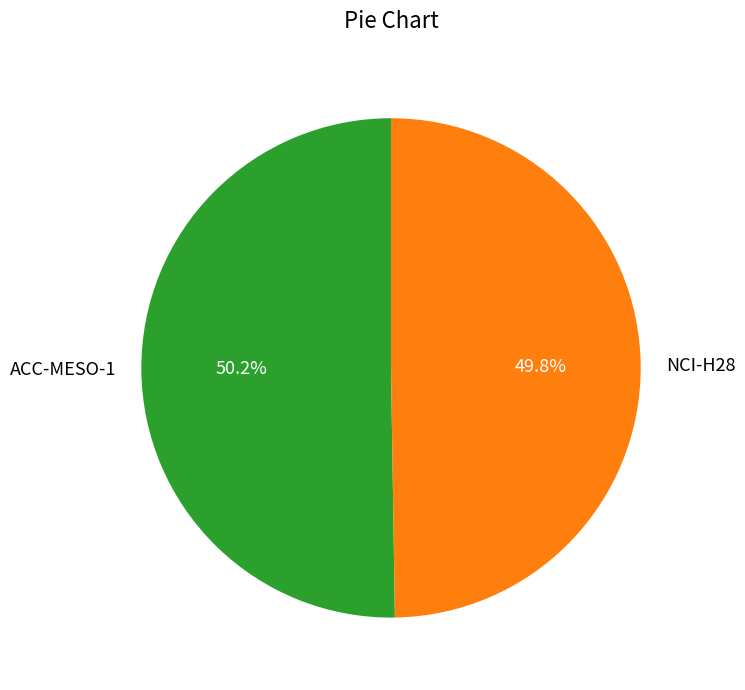

True or false: NCI-H28 accounts for 39% of the total.

False